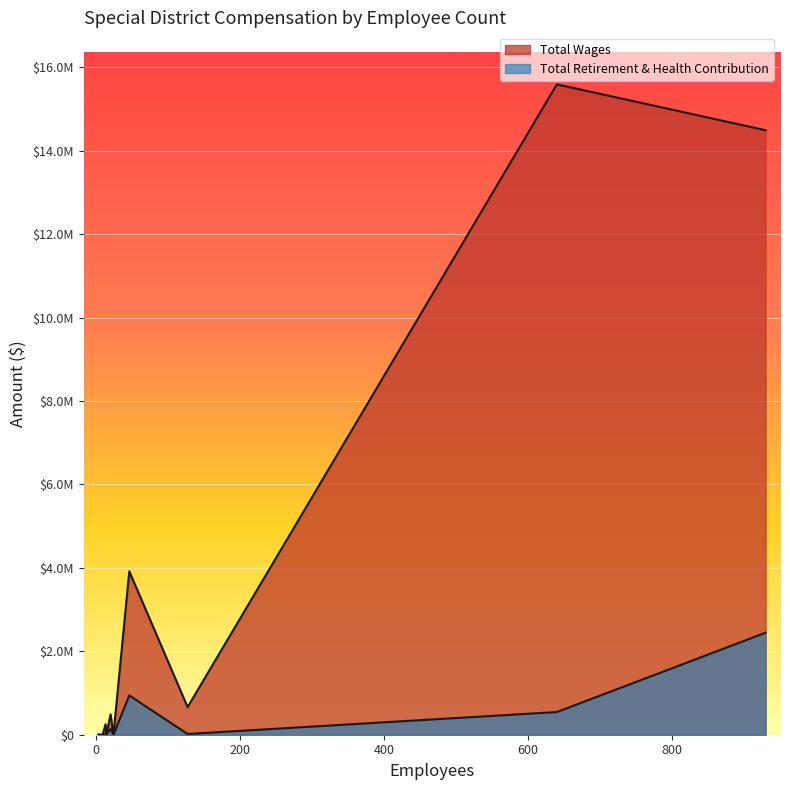

True or false: Total Wages and Total Retirement & Health Contribution cross at least once.

False